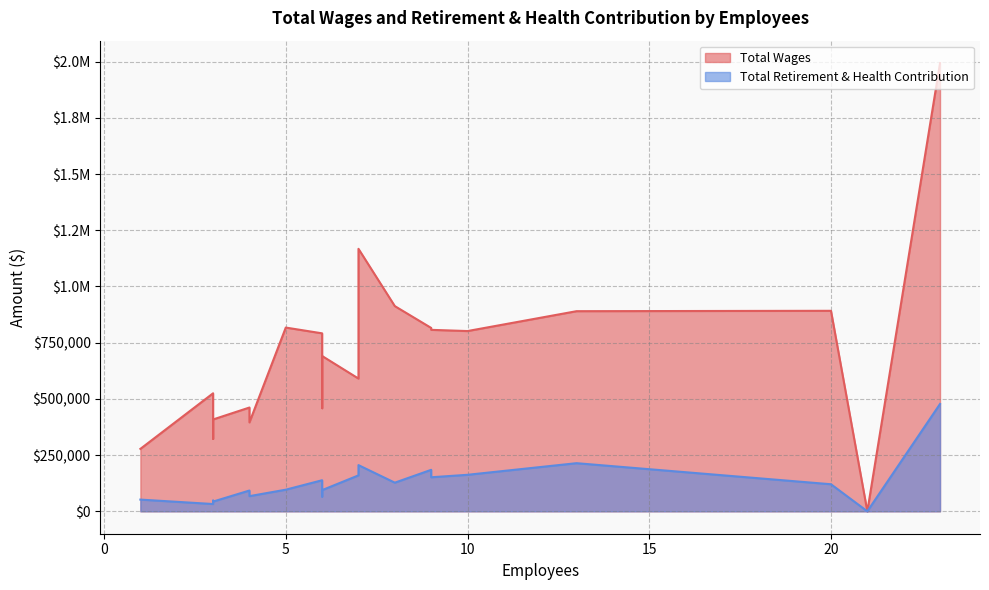

What is the average value of the Total Retirement & Health Contribution series?

126594